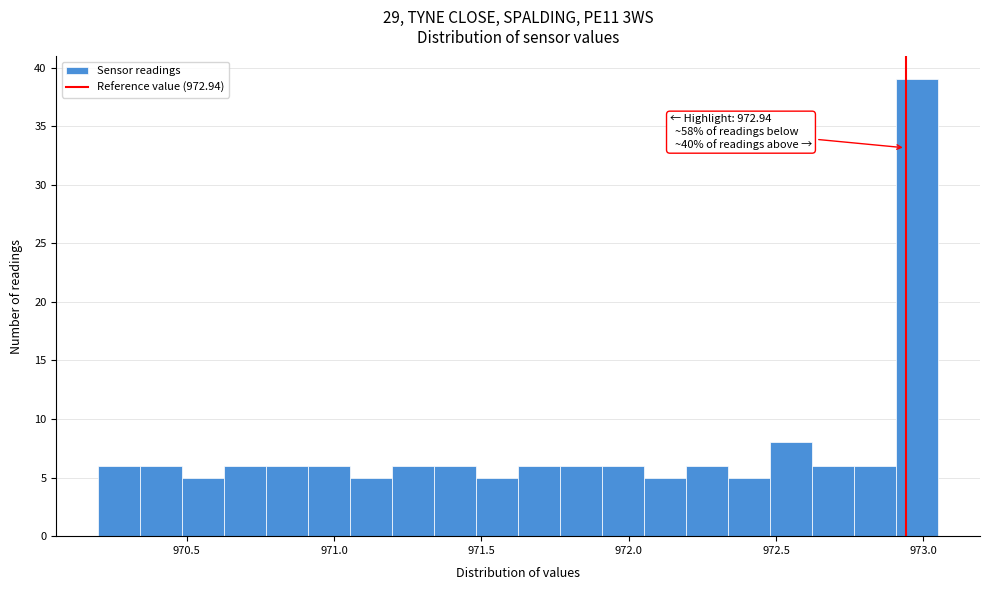

Read against the x-axis, roughly where is the centre of the tallest bar?

973.00